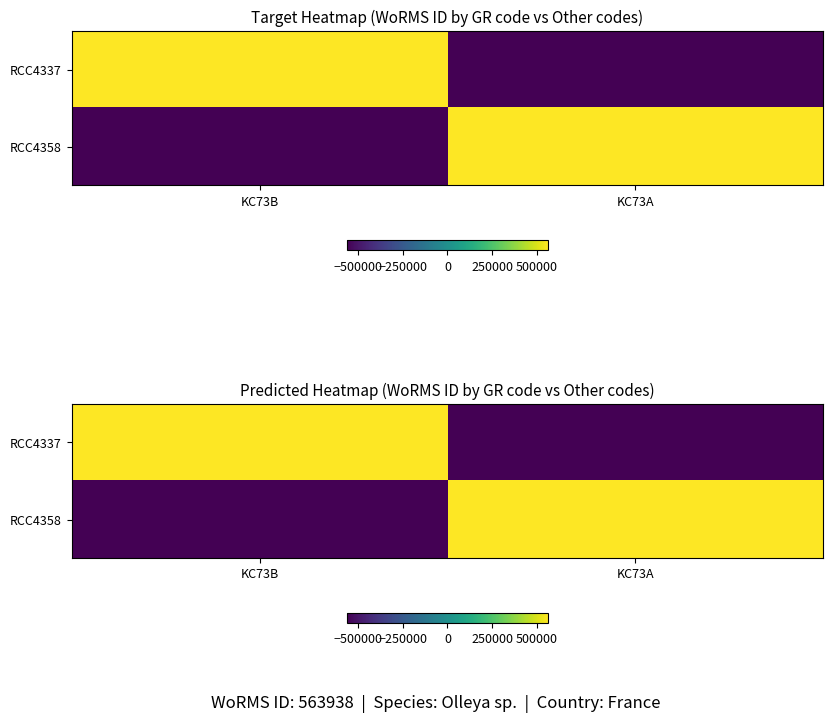

How many RCC4337 values are between -563938 and 563938?

2